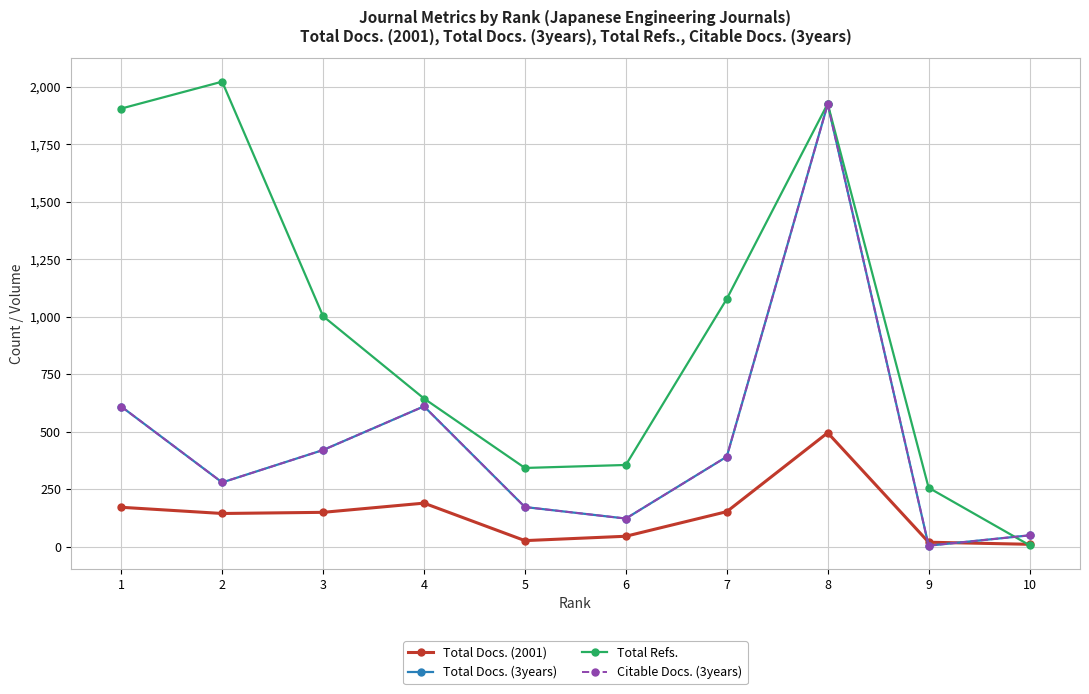

Which series has the largest total across all categories?

Total Refs.